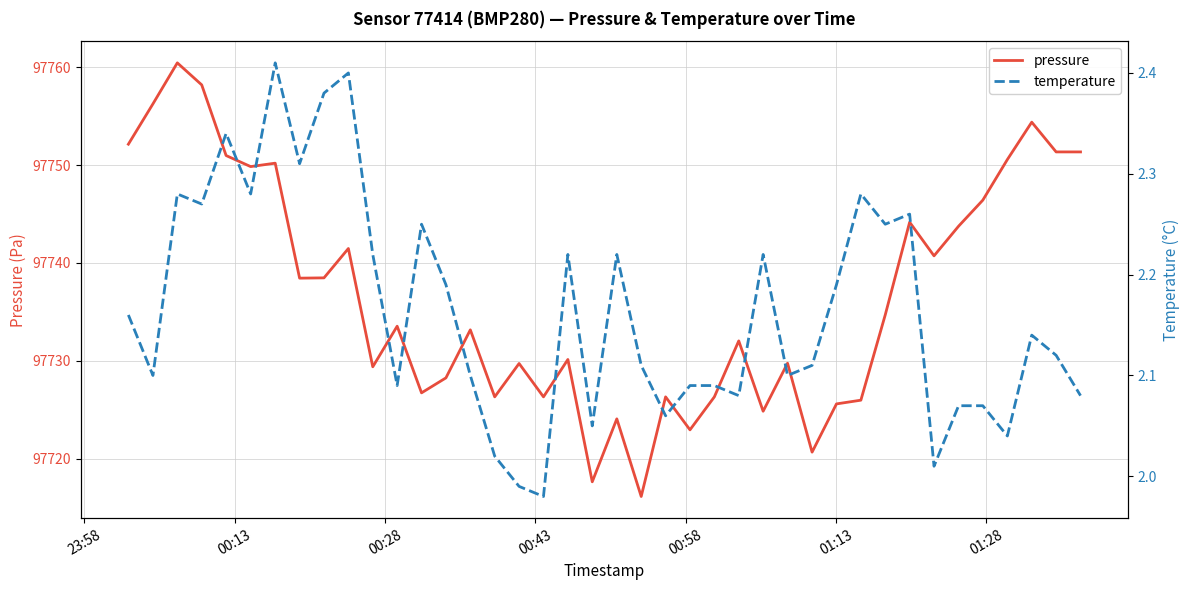

In pressure, how many points are lower than both neighbors (excluding endpoints)?

12